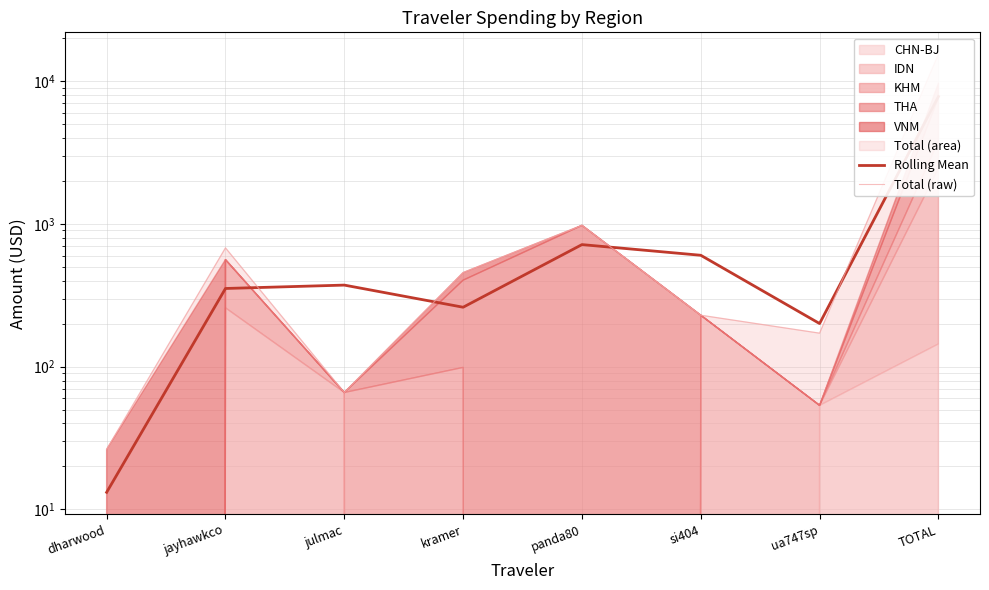

What is the value of the Rolling Mean point at the 1st from the left?

13.2